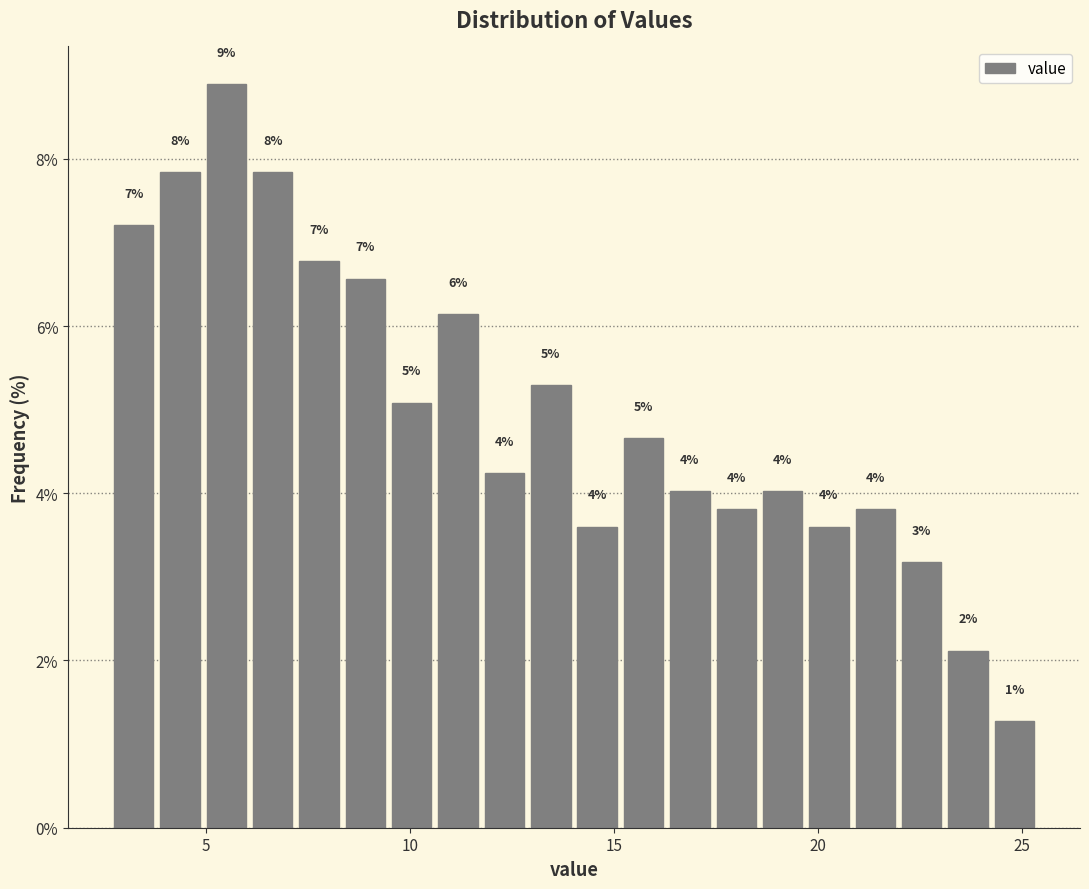

Read against the x-axis, roughly where is the centre of the tallest bar?

5.5